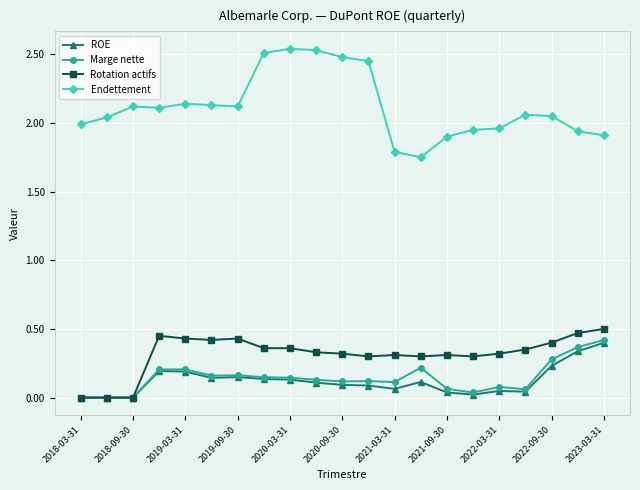

At how many categories does at least one series exceed 1?

21